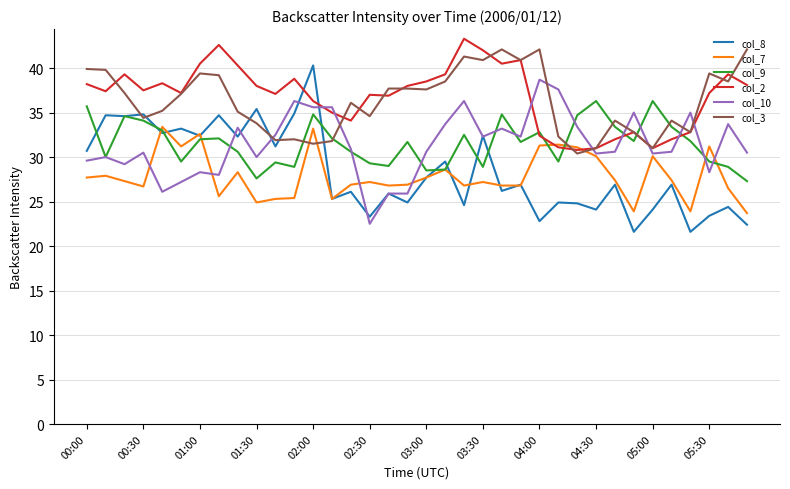

Is this an area chart (filled region under the line)?

No